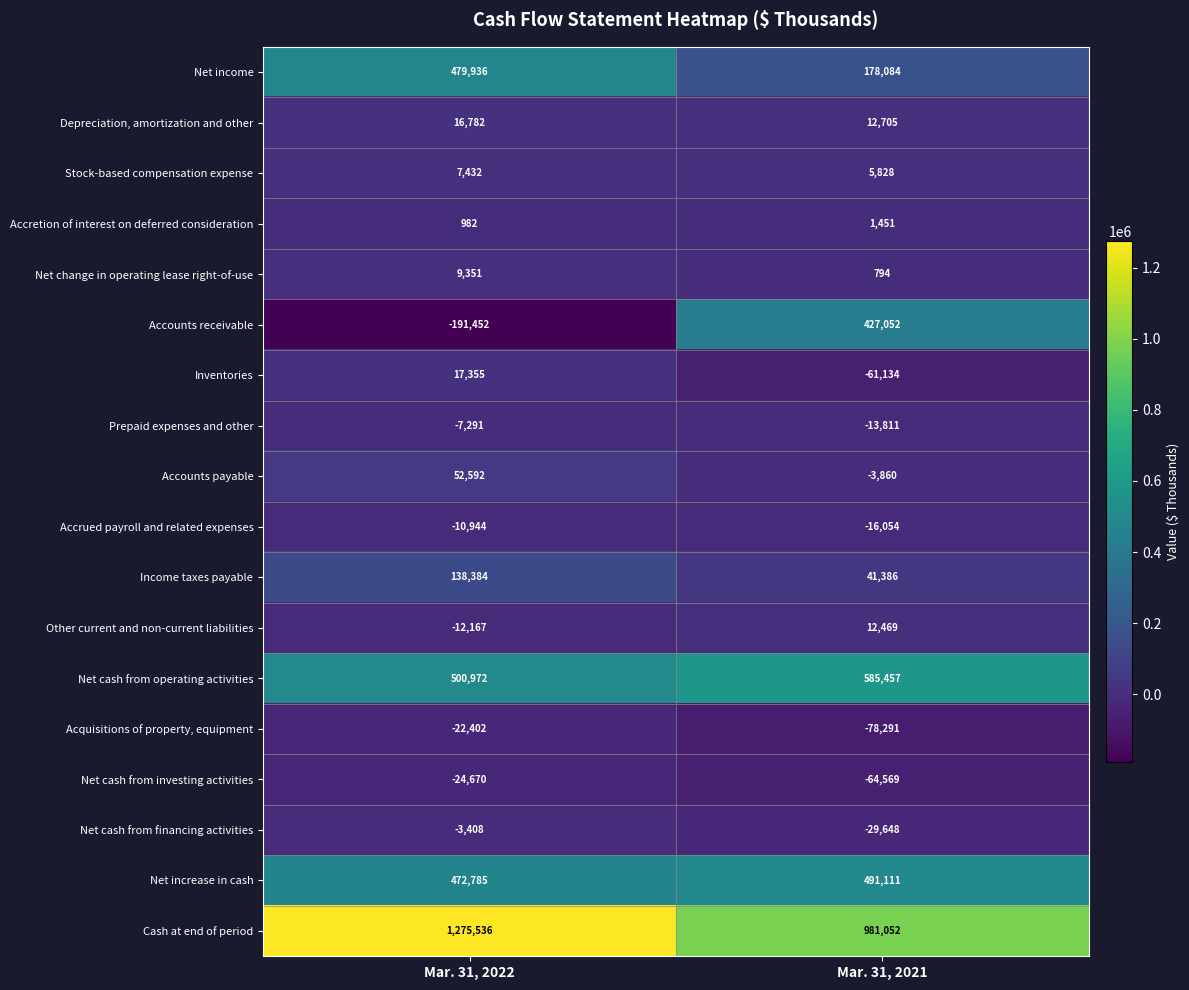

The value of Net cash from operating activities at Mar. 31, 2022 is 263542. True or false?

False